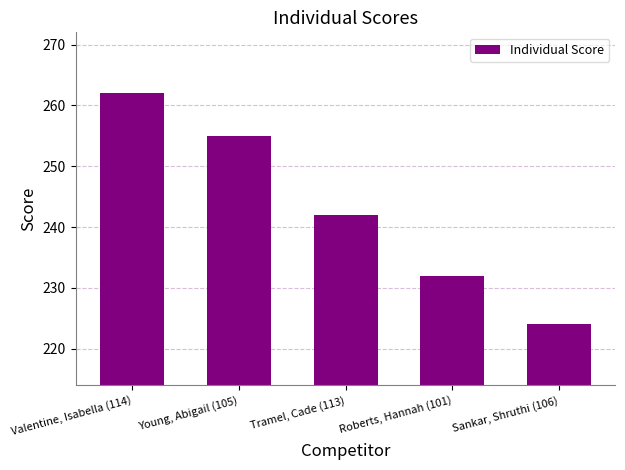

List the labels in order of value, smallest first.

Sankar, Shruthi (106), Roberts, Hannah (101), Tramel, Cade (113), Young, Abigail (105), Valentine, Isabella (114)